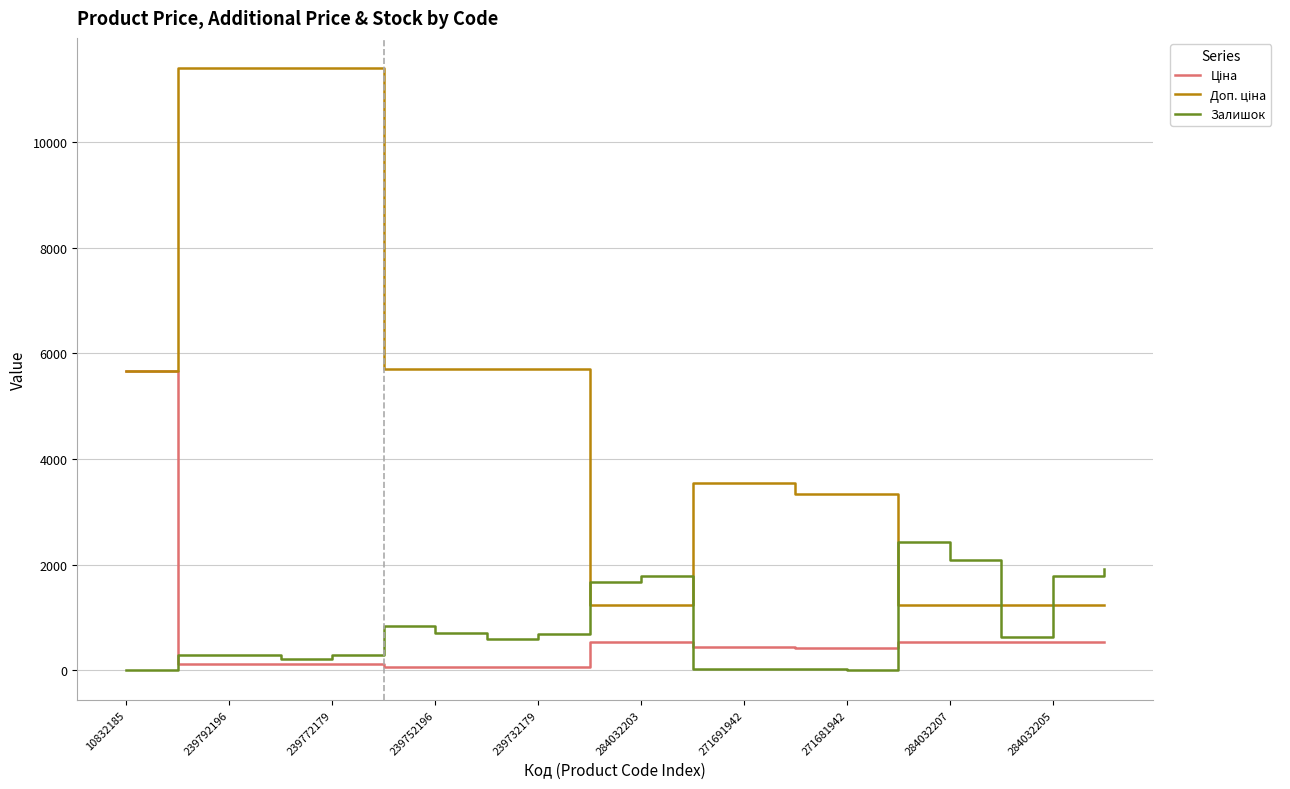

What is the maximum value shown in the chart?

11410.0